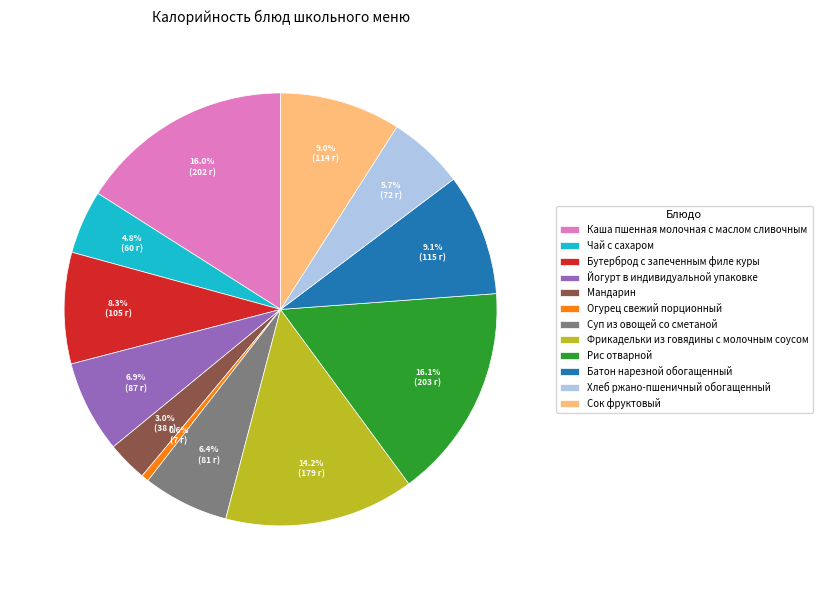

Which has a higher value, Рис отварной or Сок фруктовый?

Рис отварной